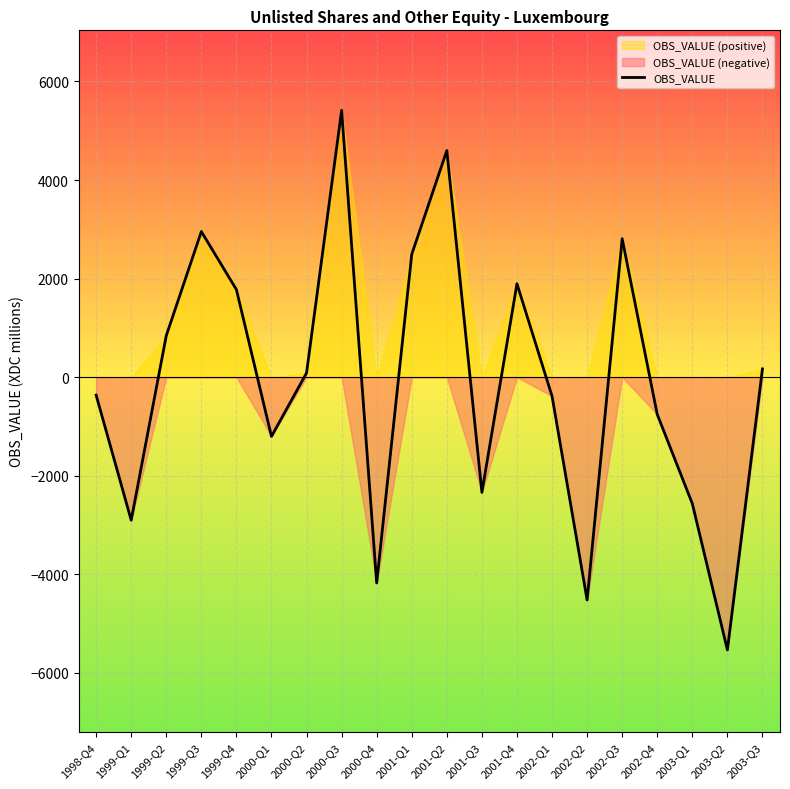

What is the difference between the maximum and minimum values?

10944.8